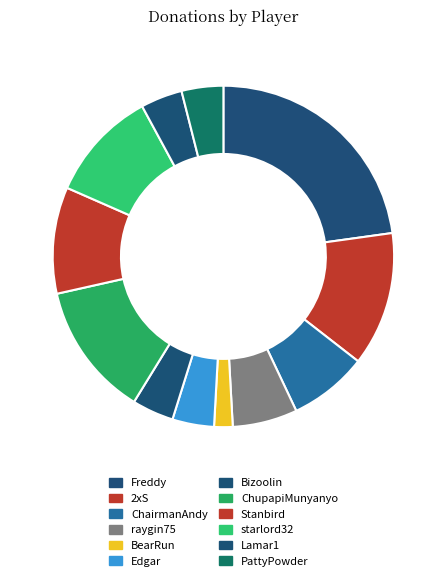

To the nearest percent, what is the combined percentage of Stanbird and Freddy?

33%